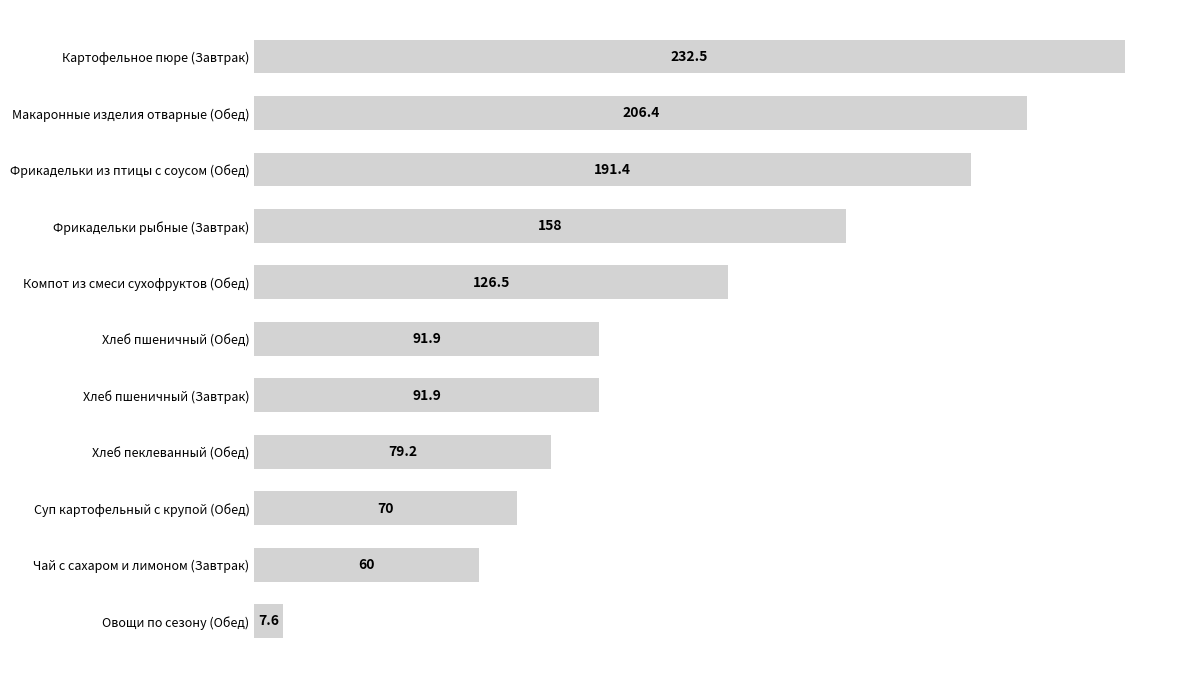

The chart shows a value of 246.8 at Фрикадельки рыбные (Завтрак). True or false?

False